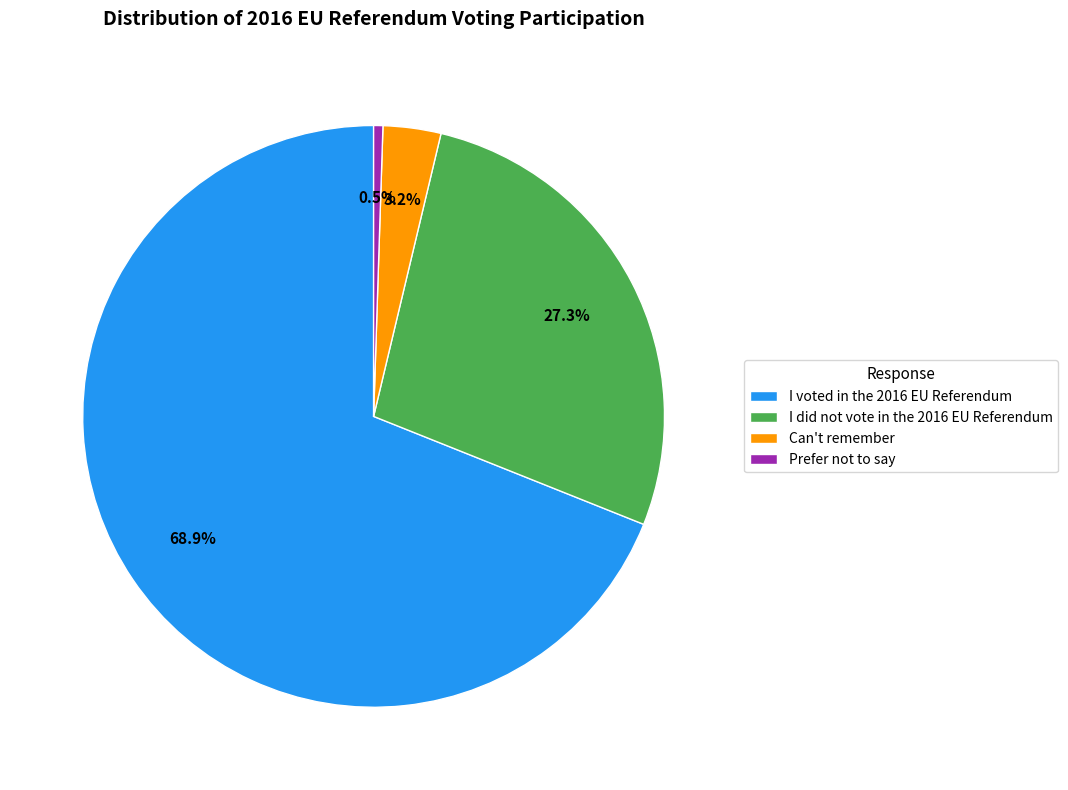

Does any single category account for the majority?

Yes